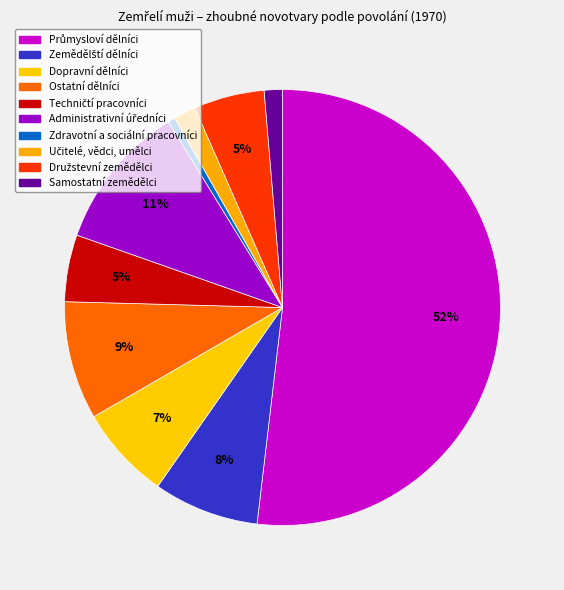

How many segments does this pie chart have?

10